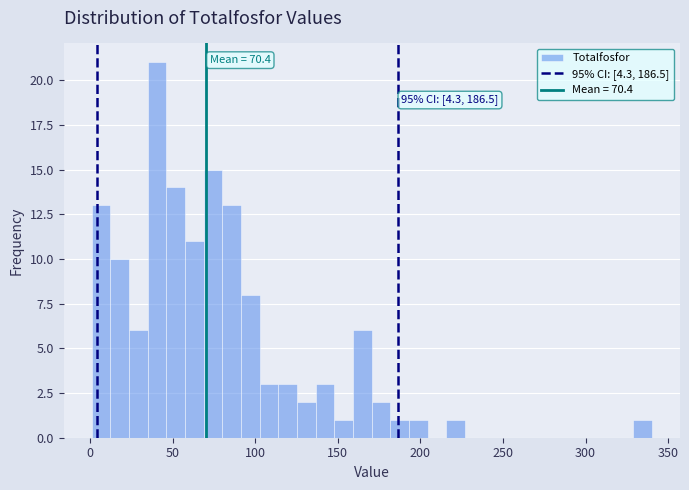

Read against the x-axis, roughly where is the centre of the tallest bar?

40